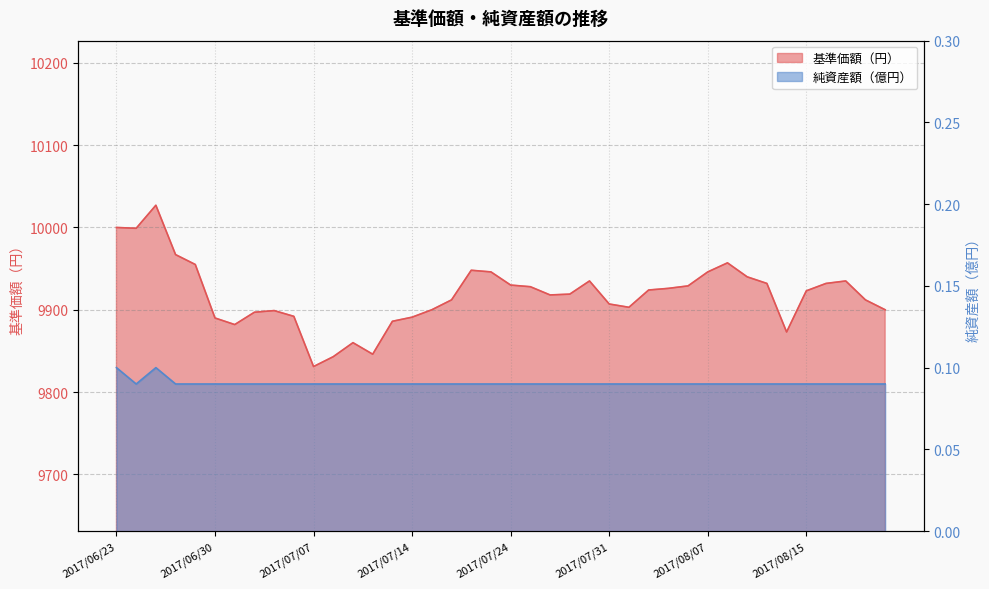

At 2017/08/01, list the series in order from largest to smallest.

基準価額（円）, 純資産額（億円）